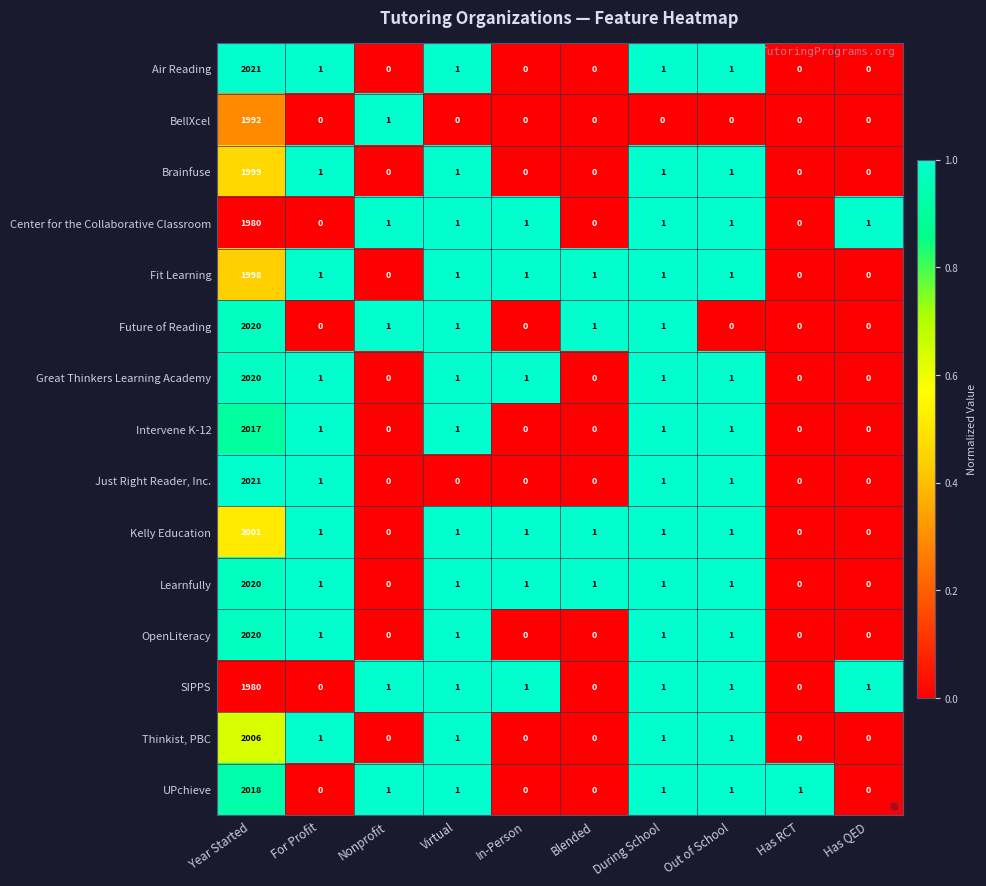

How many categories are shown in the chart?

10